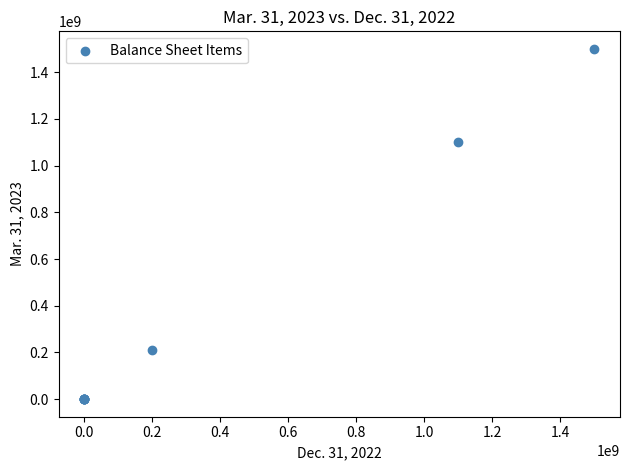

What Y value in the scatter plot is closest to 750000000?

1102716163.0